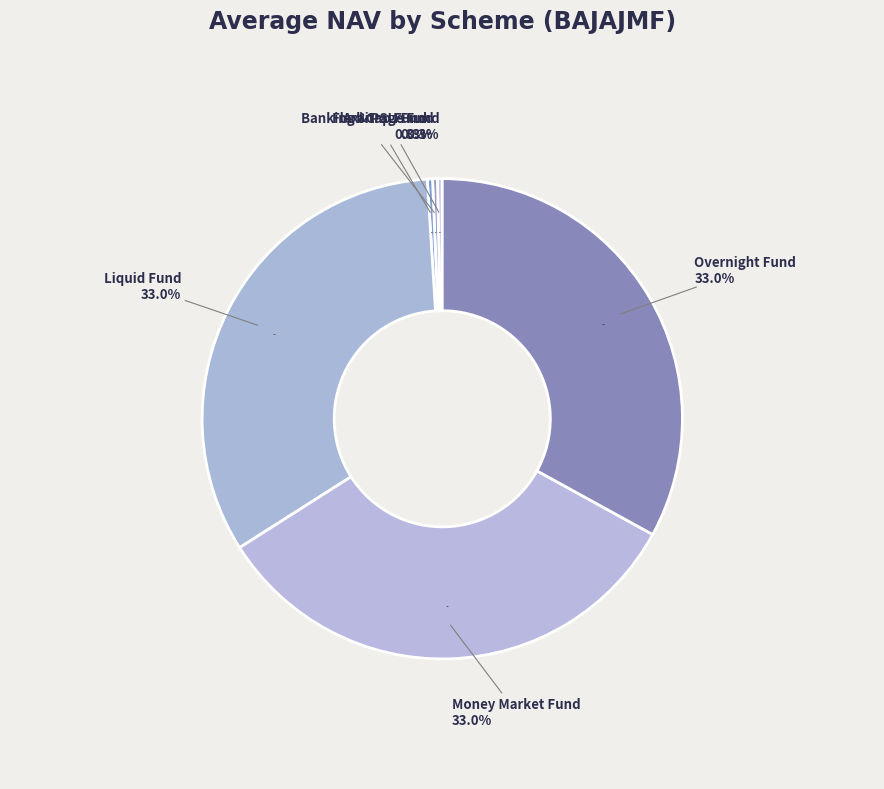

To the nearest percent, what is the combined percentage of Bajaj Finserv Overnight Fund and Bajaj Finserv Arbitrage Fund?

33%